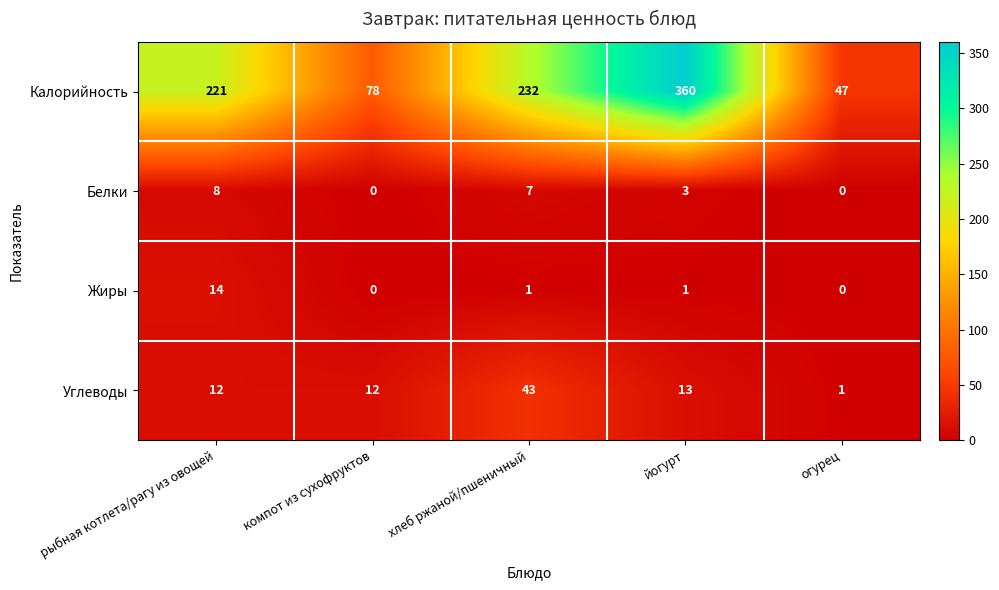

List the series in order of their peak value, highest first.

Калорийность, Углеводы, Жиры, Белки